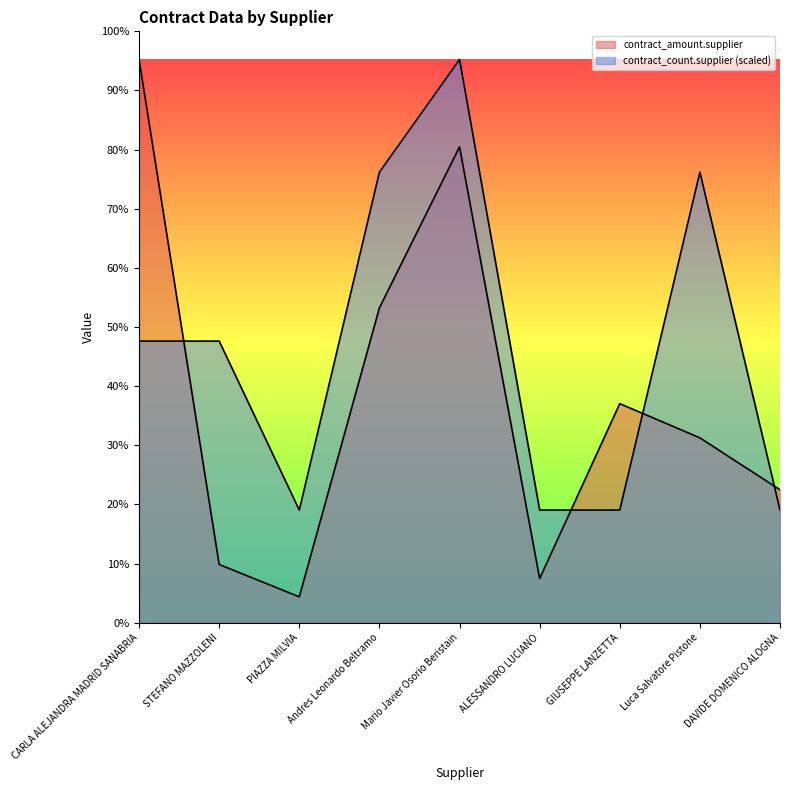

Reading left to right, what are all the values shown in this chart?

contract_amount.supplier: 228838.2	23648.0	10500.0	127906.0	193333.9	17912.0	89000.0	75100.0	54000.0
contract_count.supplier: 114419.1	114419.1	45767.6	183070.6	228838.2	45767.6	45767.6	183070.6	45767.6